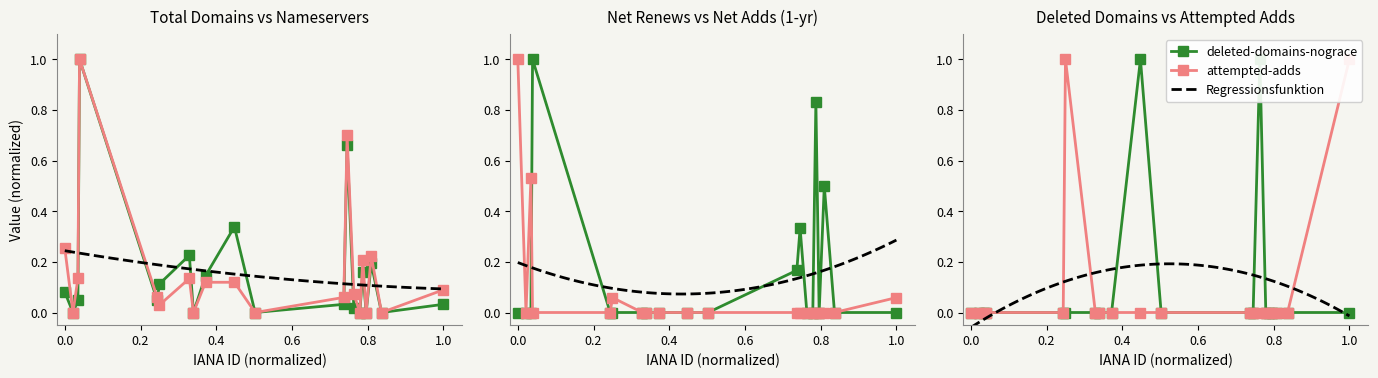

What is the difference between the second highest and second lowest values in the total-domains series?

0.7